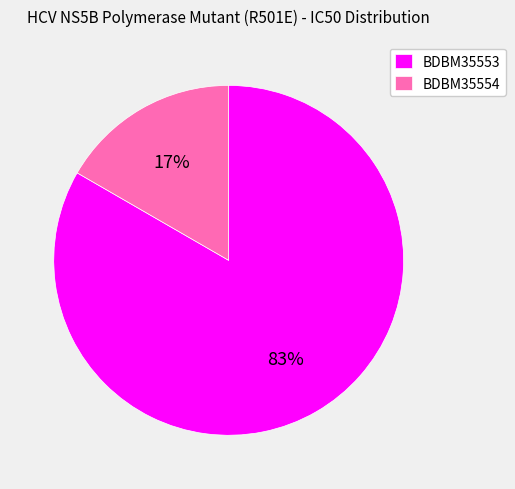

What is the majority slice?

BDBM35553